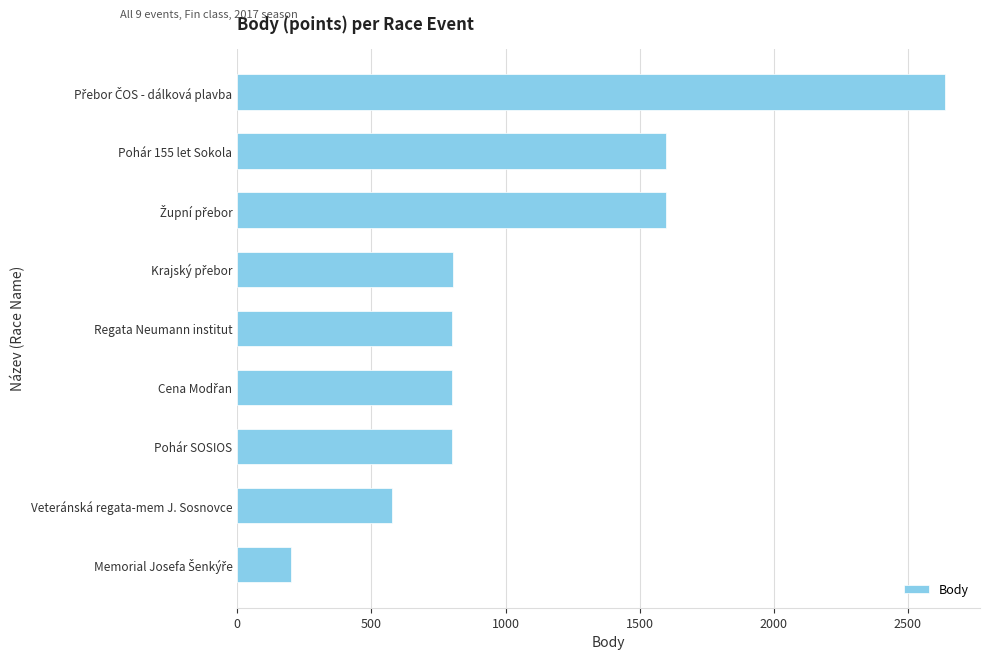

How many categories are shown in the chart?

9